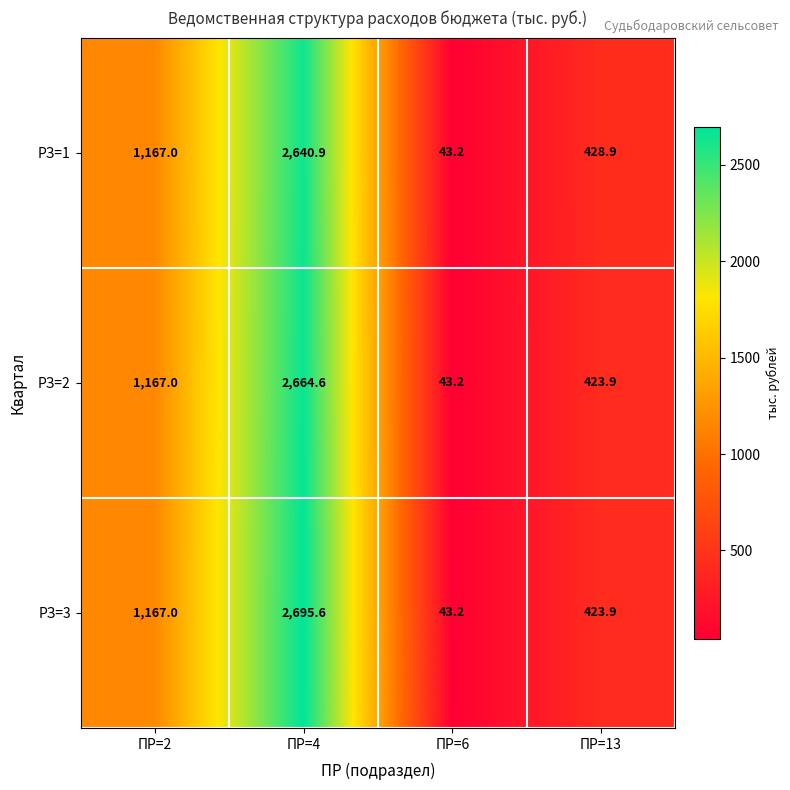

Which label corresponds to the largest value in the chart?

ПР=4